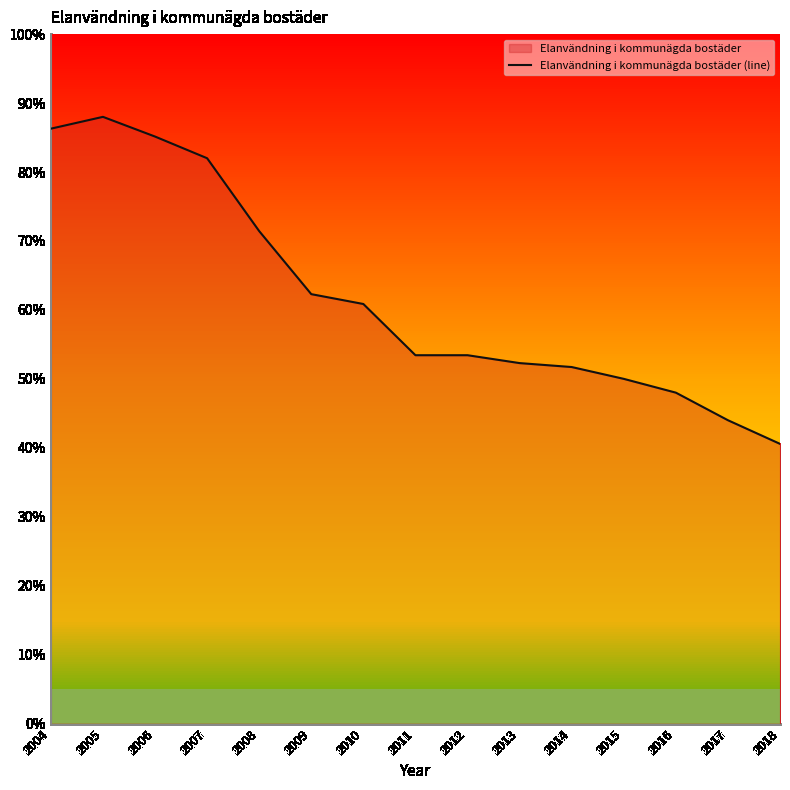

How many interior local peaks (higher than both neighbors) does the data have?

1